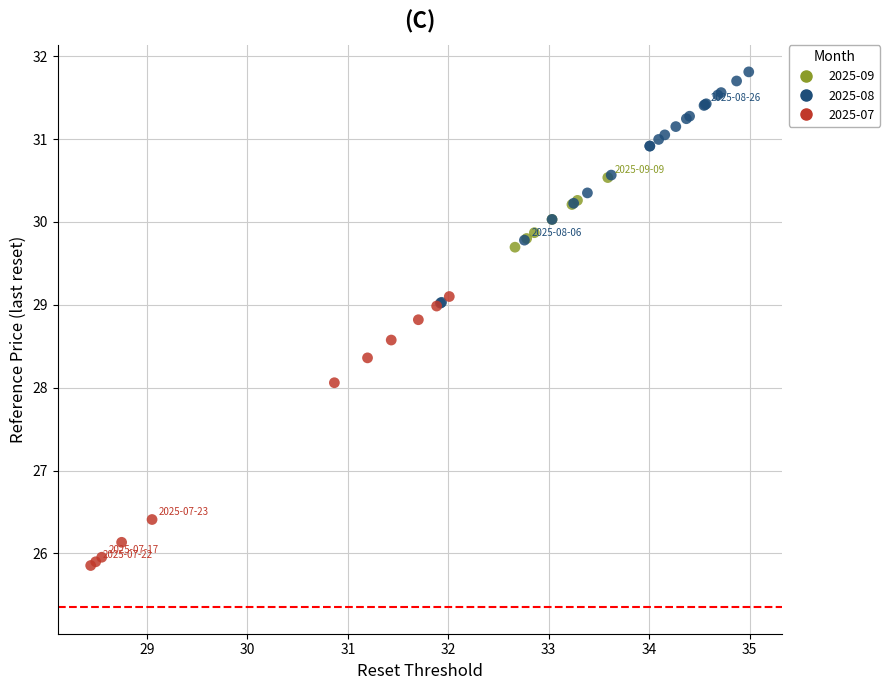

Which series has the largest Y range (max minus min)?

2025-07